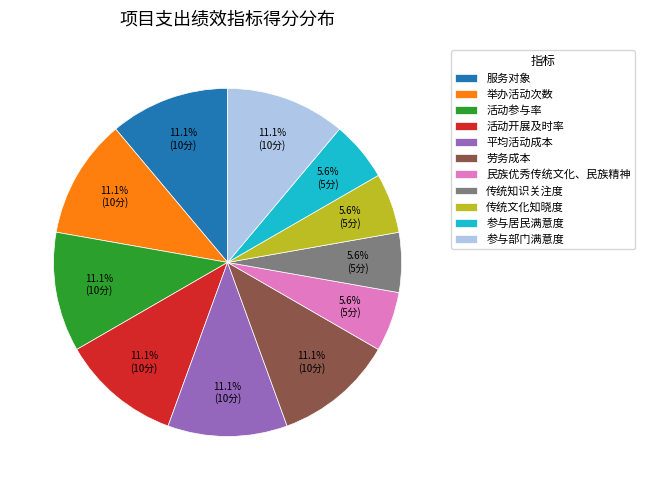

Does 平均活动成本 represent more than half of the total?

No